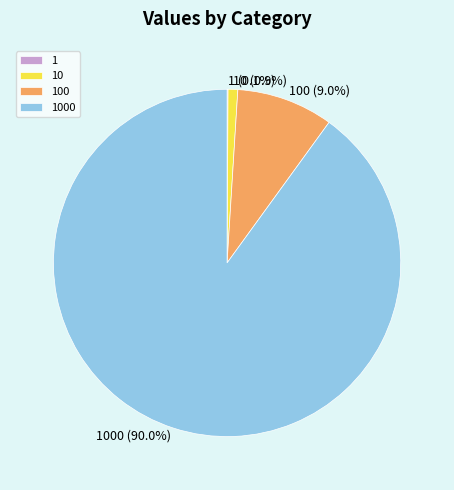

Does any single category account for the majority?

Yes